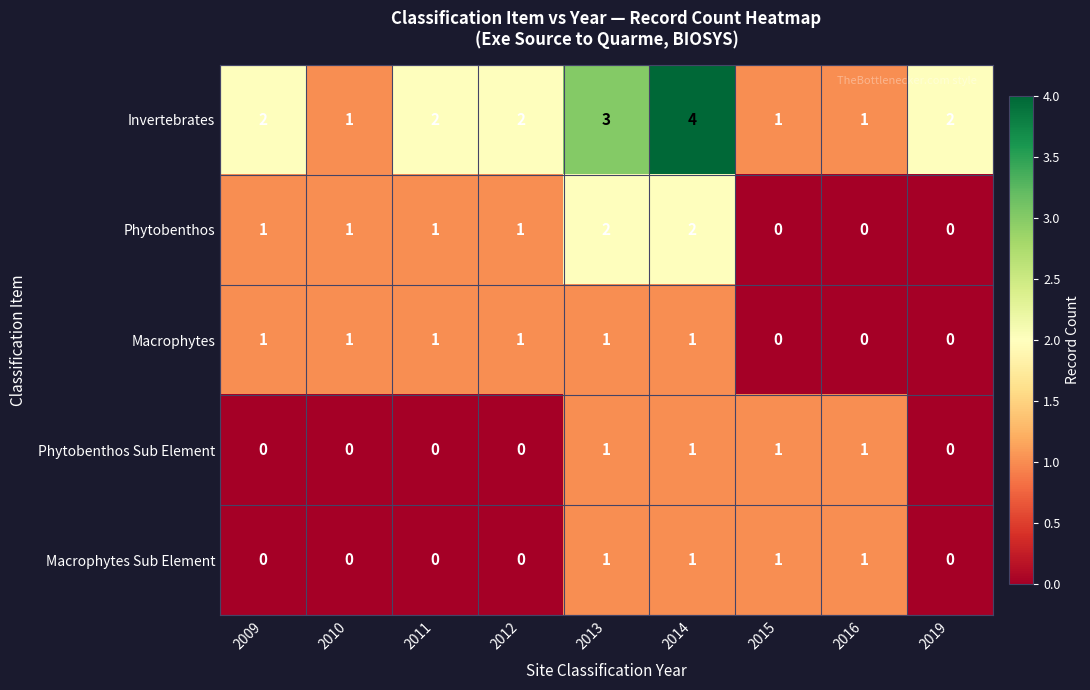

Which series has the largest total across all categories?

Invertebrates